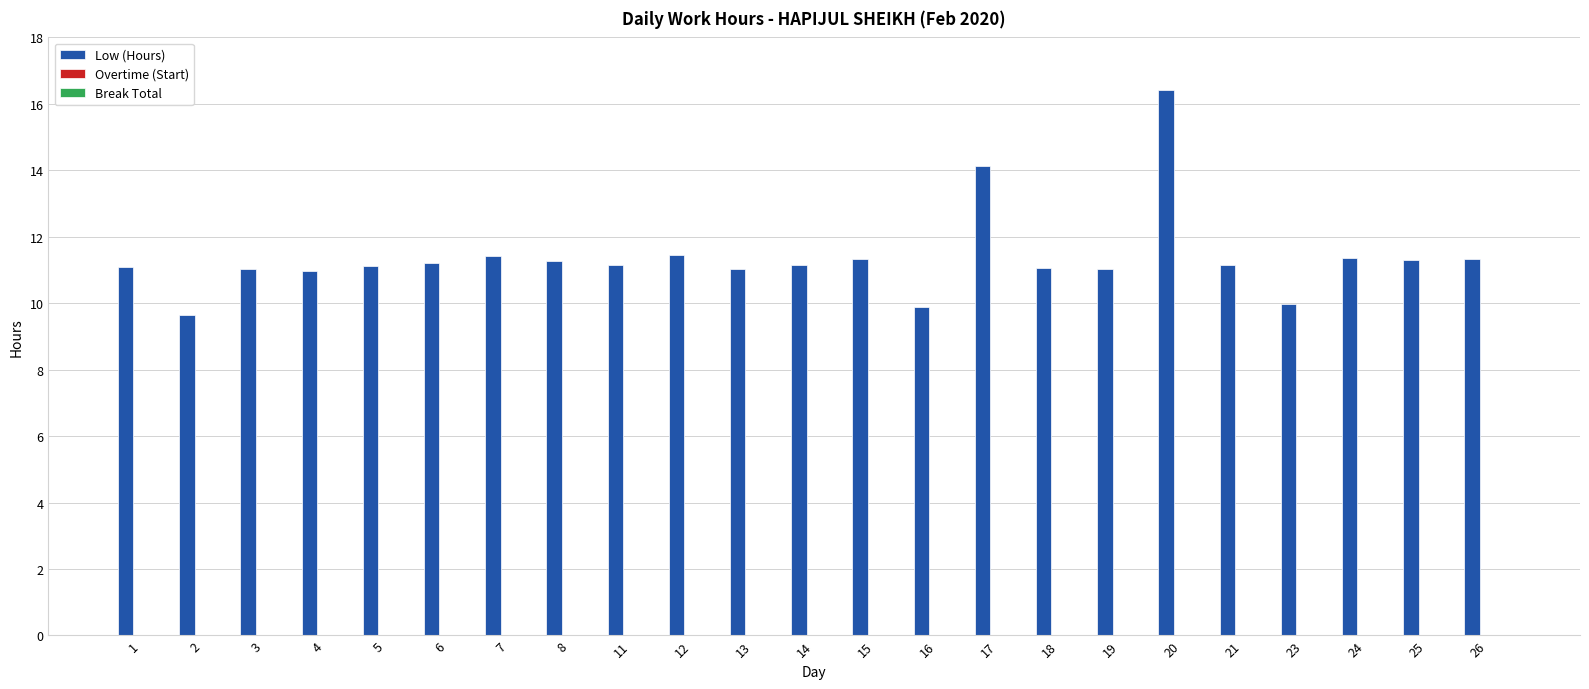

True or false: the data shows 7.2 at 8.

False